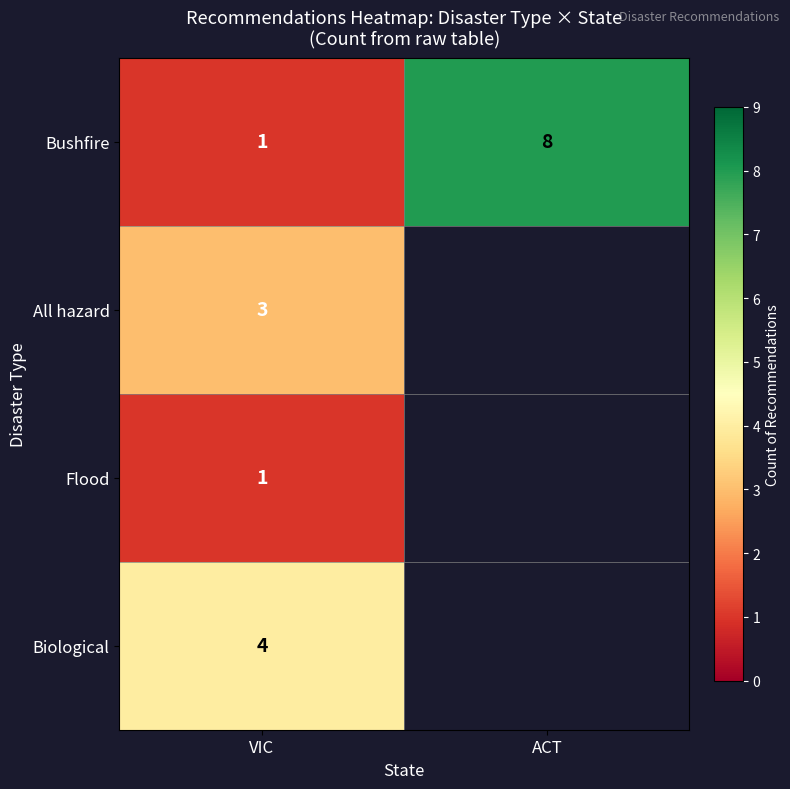

What is the spread (max minus min) of values at VIC?

3